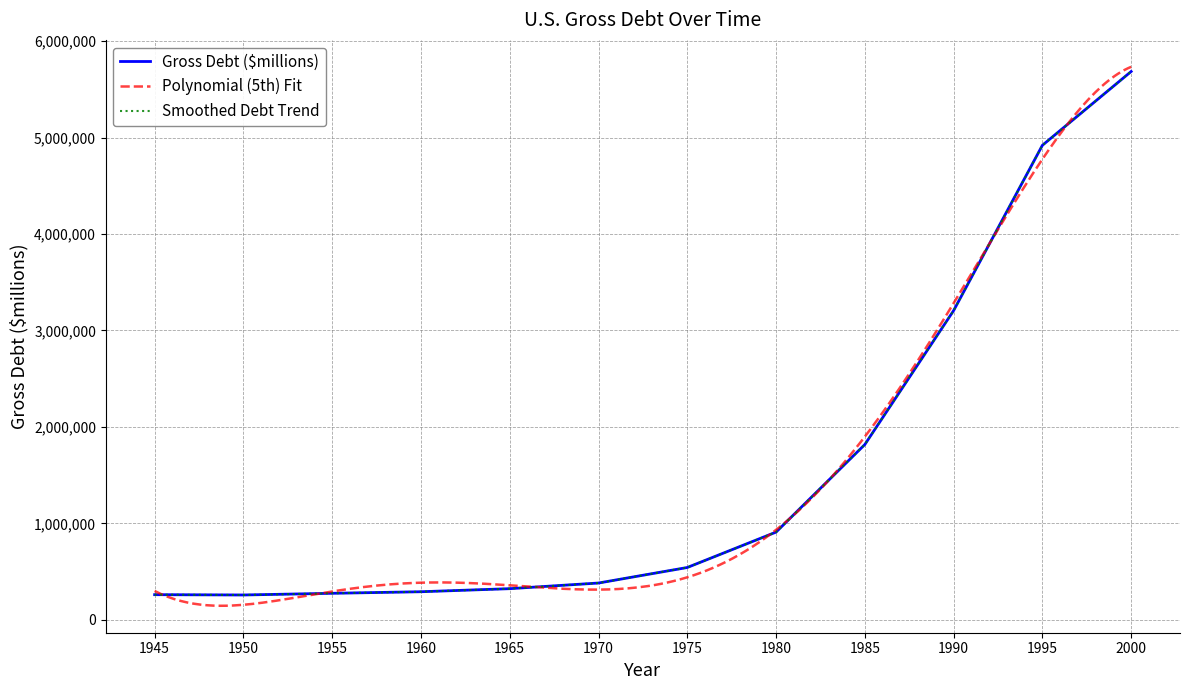

How many categories are shown in the chart?

12